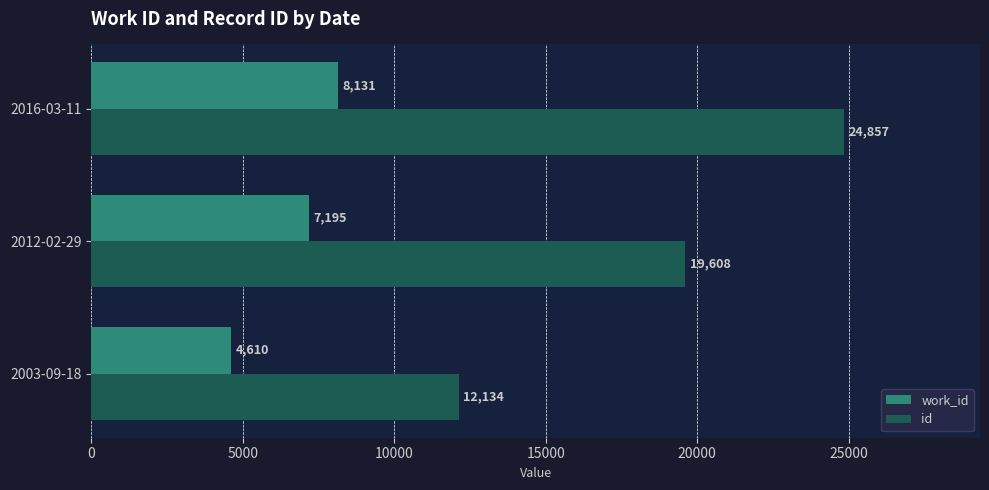

What are all the series names shown in the legend?

work_id, id